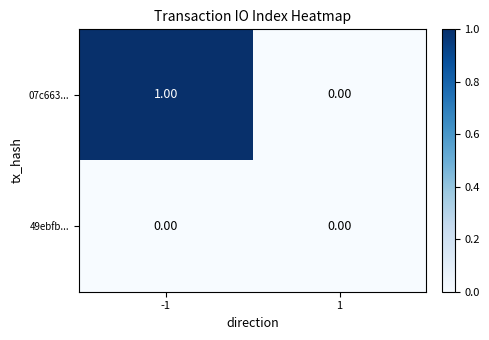

Between -1 and 1, which series saw the biggest shift?

07c663...